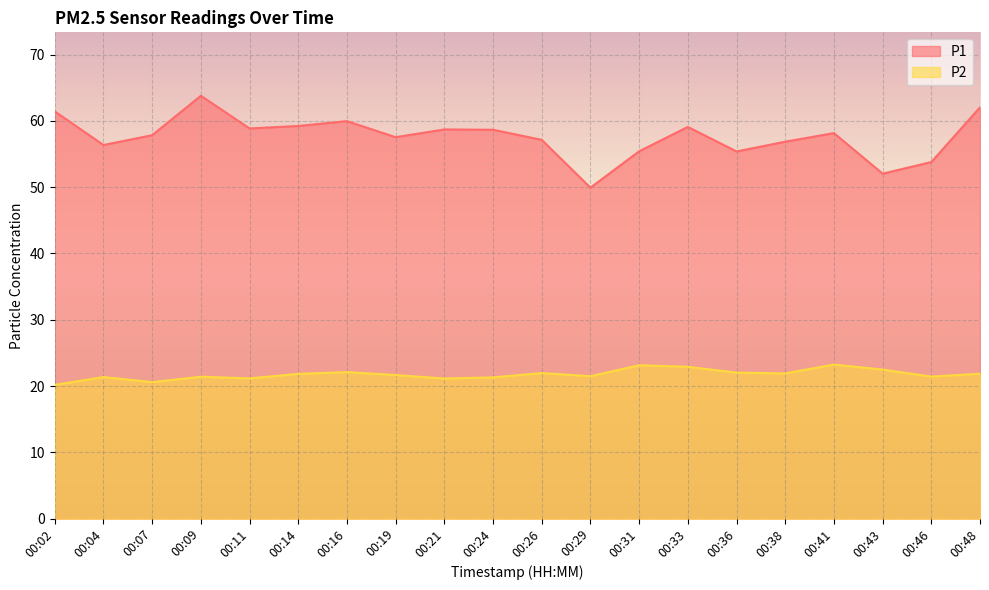

What is the value of the P2 point at the 9th from the left?

21.1